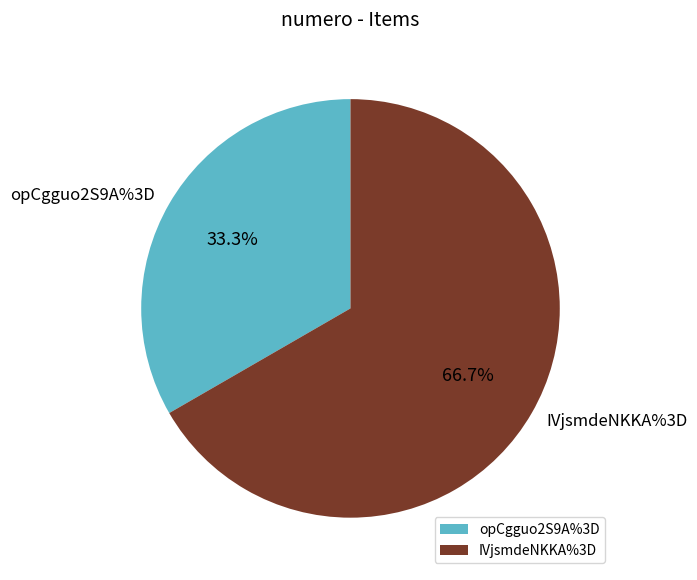

Does opCgguo2S9A%3D represent more than half of the total?

No